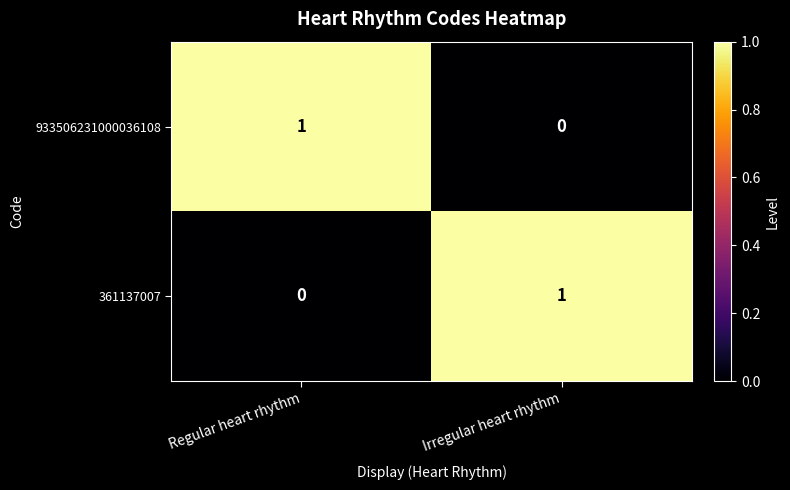

How many values in 361137007 are above zero?

1